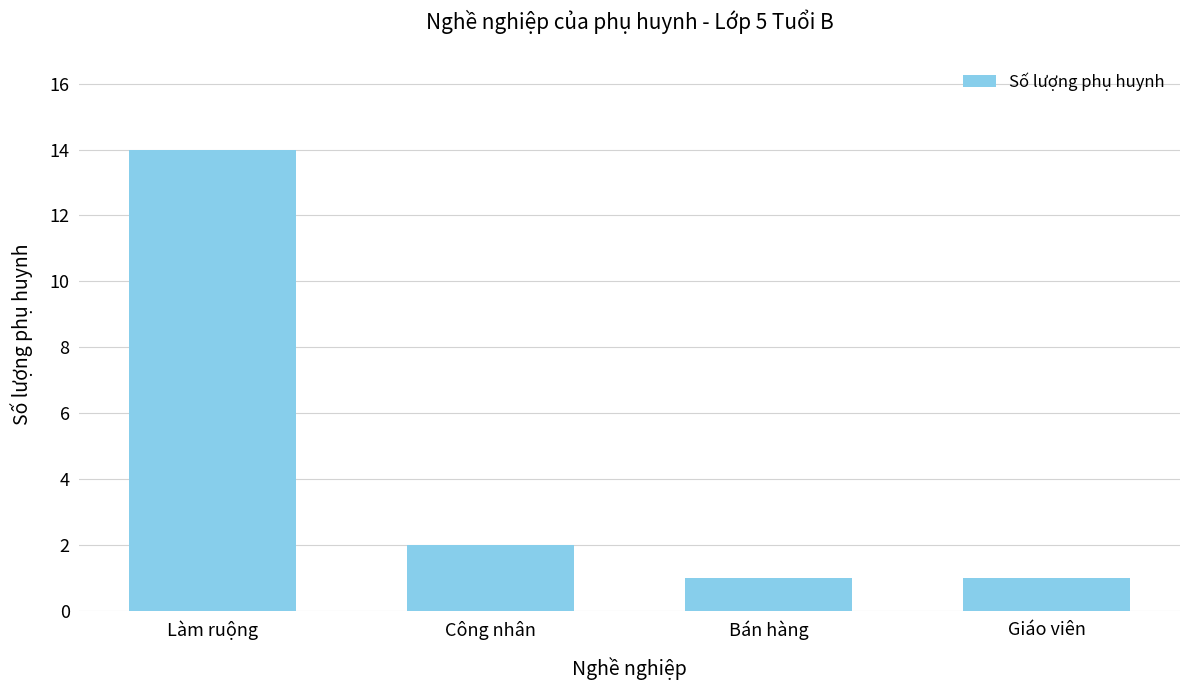

Is it true that the value at Bán hàng is 1?

True